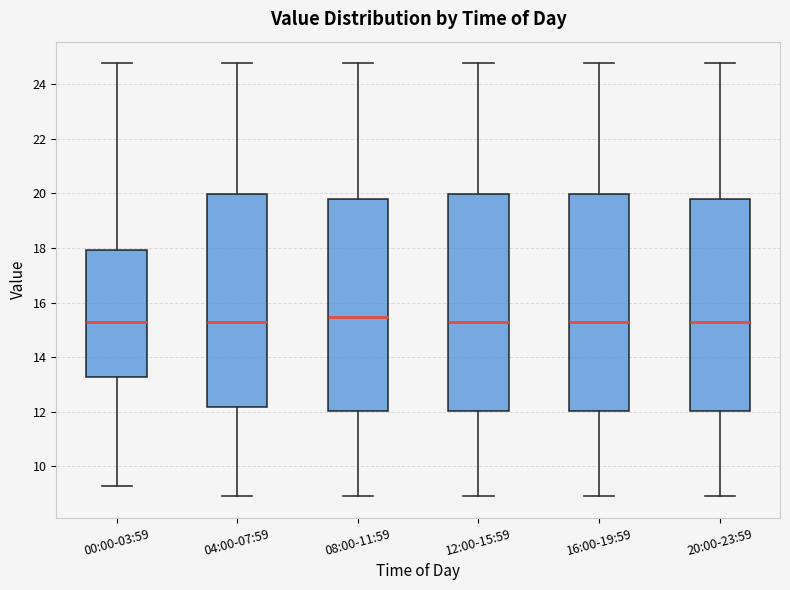

Reading left to right, read every box against the y-axis: the position of its median line, the range the box covers, and the ends of its whiskers. The values are not printed on the chart, so give them approximately, as read against the axis.

00:00-03:59: median 15.4, box 13.2 to 18.0, whiskers 9.2 to 24.8
04:00-07:59: median 15.2, box 12.2 to 20.0, whiskers 9.0 to 24.8
08:00-11:59: median 15.4, box 12.0 to 19.8, whiskers 9.0 to 24.8
12:00-15:59: median 15.2, box 12.0 to 20.0, whiskers 9.0 to 24.8
16:00-19:59: median 15.2, box 12.0 to 20.0, whiskers 9.0 to 24.8
20:00-23:59: median 15.2, box 12.0 to 19.8, whiskers 9.0 to 24.8